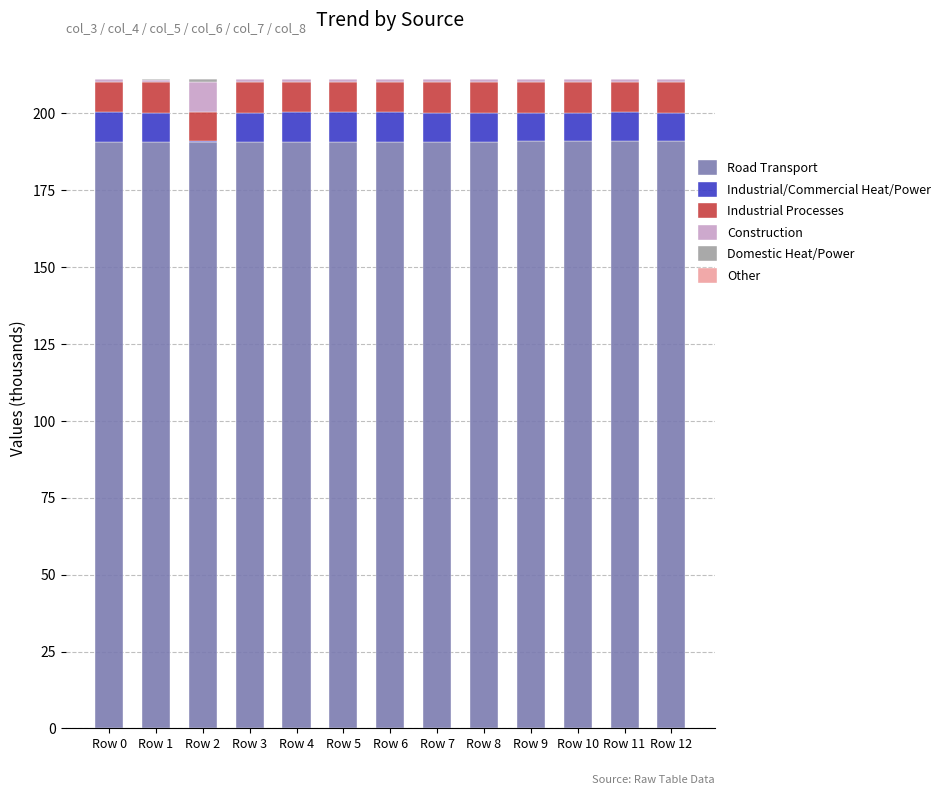

What is the highest value of the Road Transport series?

190.8